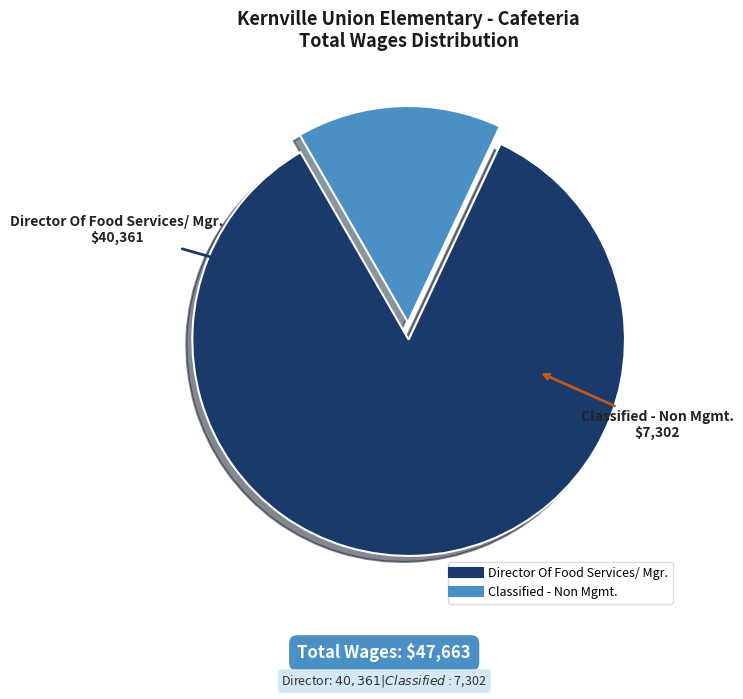

Count the number of slices in the pie.

2